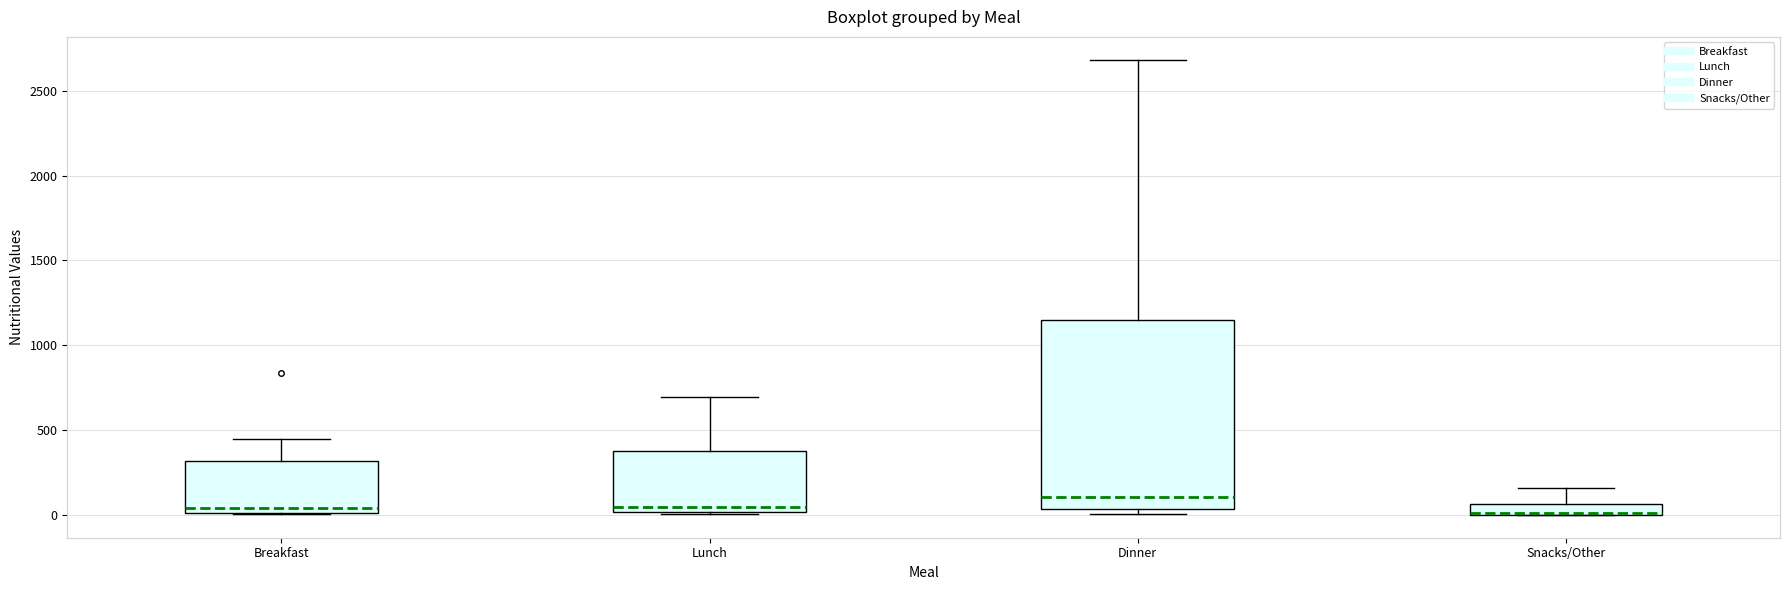

Where is the upper edge of the box for Snacks/Other on the y-axis? The values are not printed on the chart, so give them approximately, as read against the axis.

50